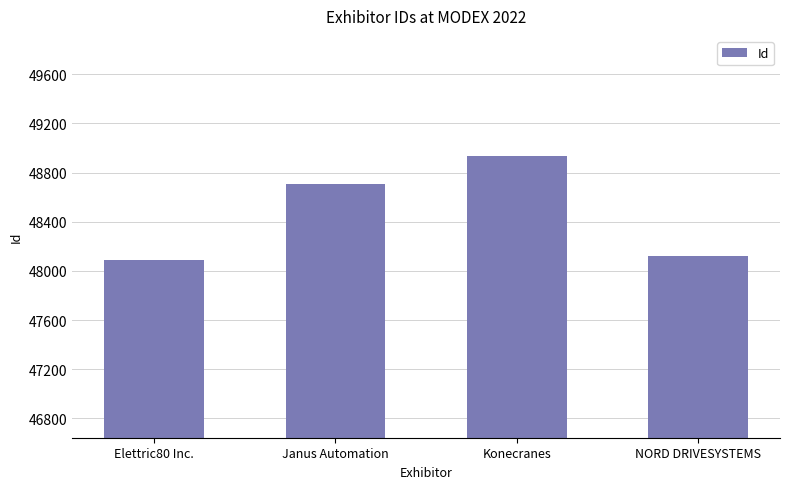

What is the change in value from Janus Automation to Konecranes?

+227